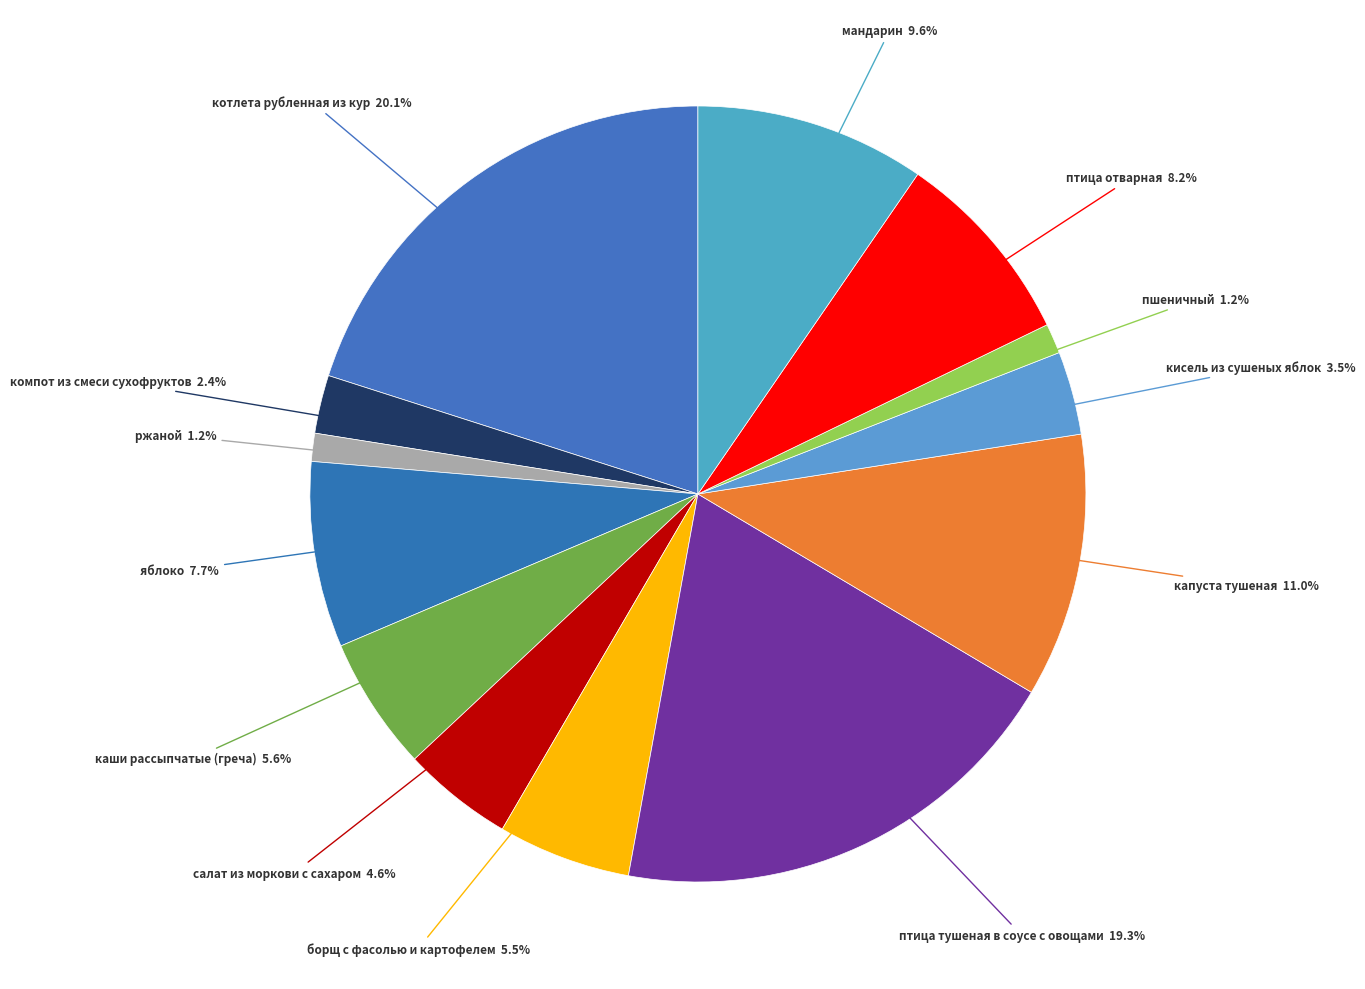

To the nearest percent, what is the average slice percentage?

8%